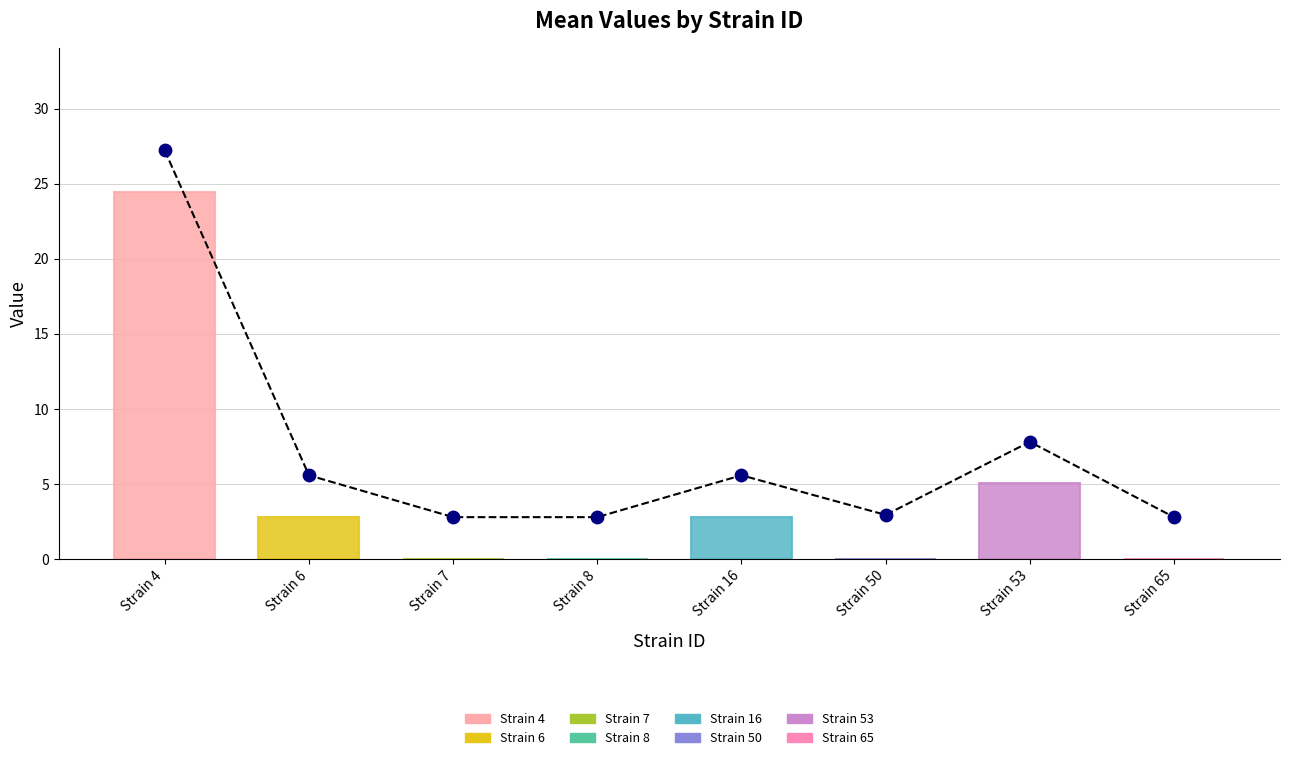

Which series has the largest total across all categories?

mean